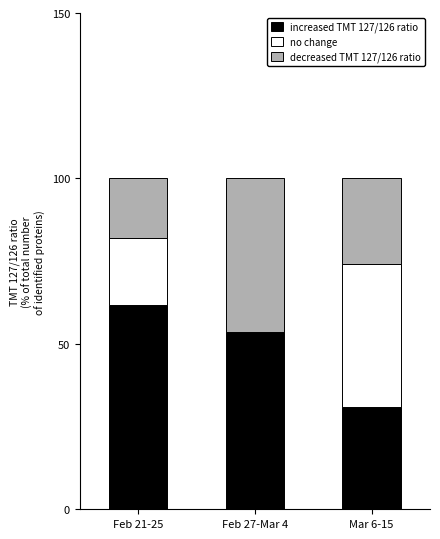

The increased TMT 127/126 ratio series shows 77.2 at Feb 27-Mar 4. True or false?

False